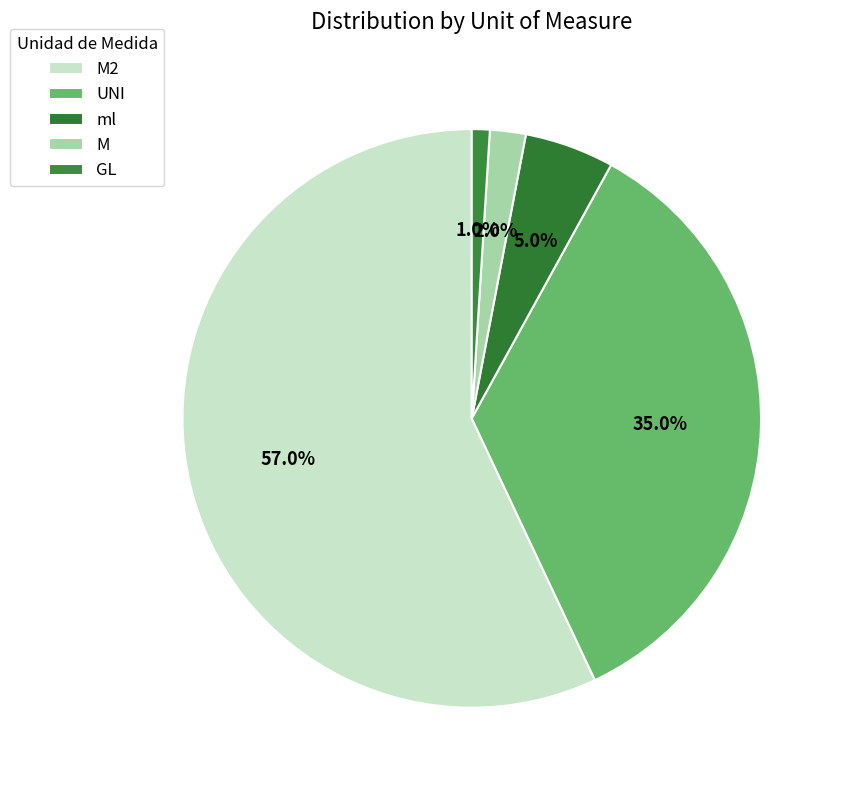

Rank the categories by value from highest to lowest.

M2, UNI, ml, M, GL